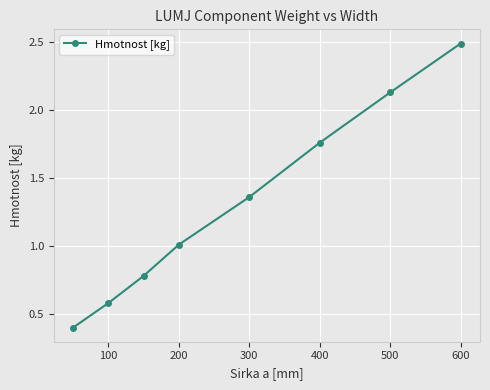

How many lines are shown in the chart?

1